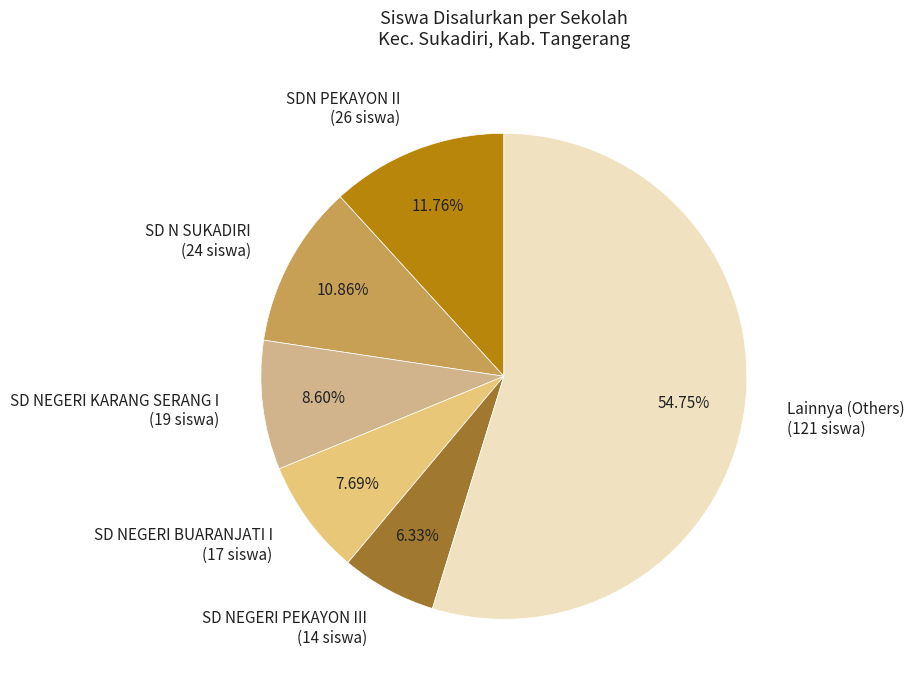

Combined, do Lainnya (Others) (121 siswa) and SD NEGERI PEKAYON III (14 siswa) account for over 50%?

Yes